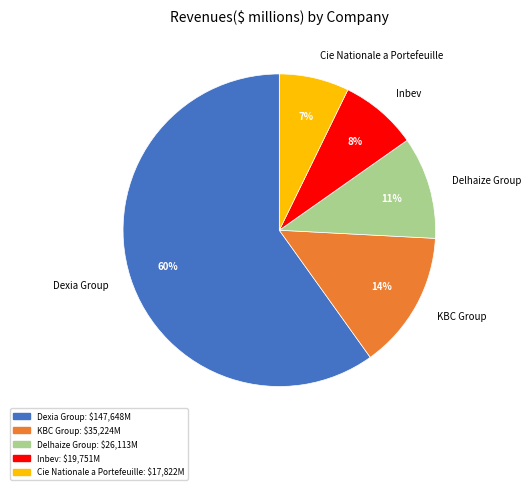

True or false: KBC Group accounts for 22% of the total.

False